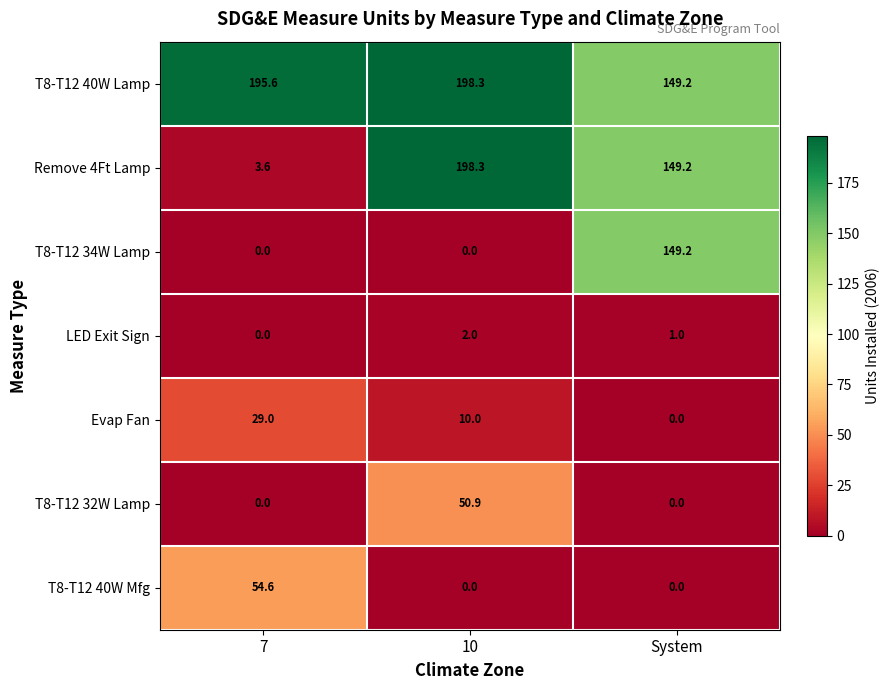

What is the highest value of the T8-T12 32W Lamp series?

50.9